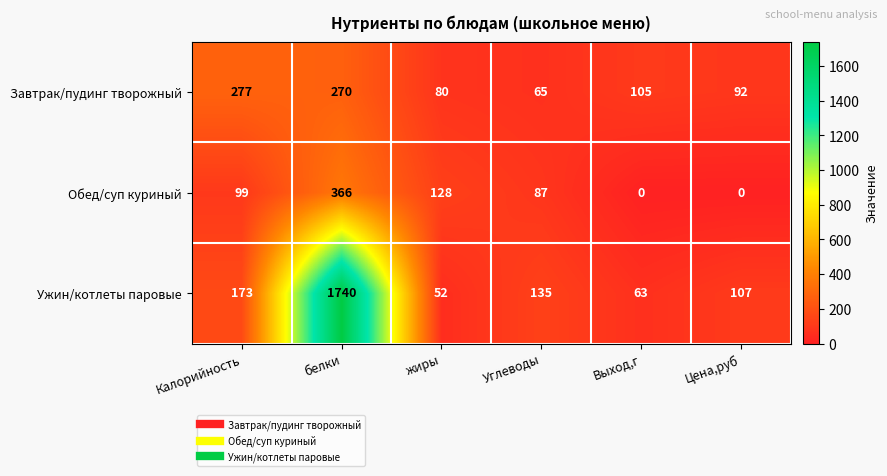

What is the spread (max minus min) of values at Цена,руб?

107